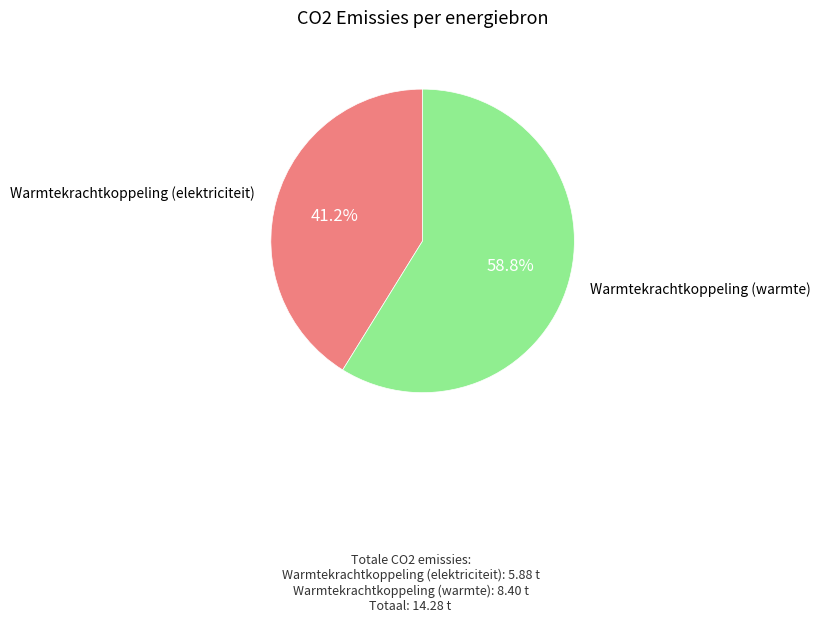

Is there any slice that represents more than half of the pie?

Yes